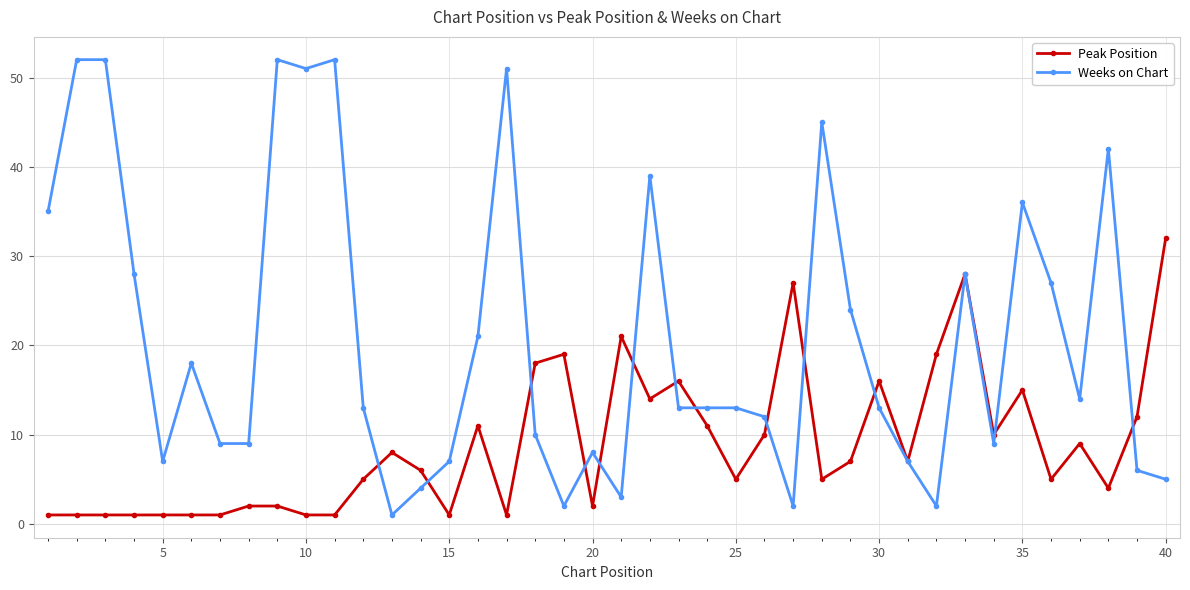

True or false: Weeks on Chart has more than 1 interior local peaks.

True